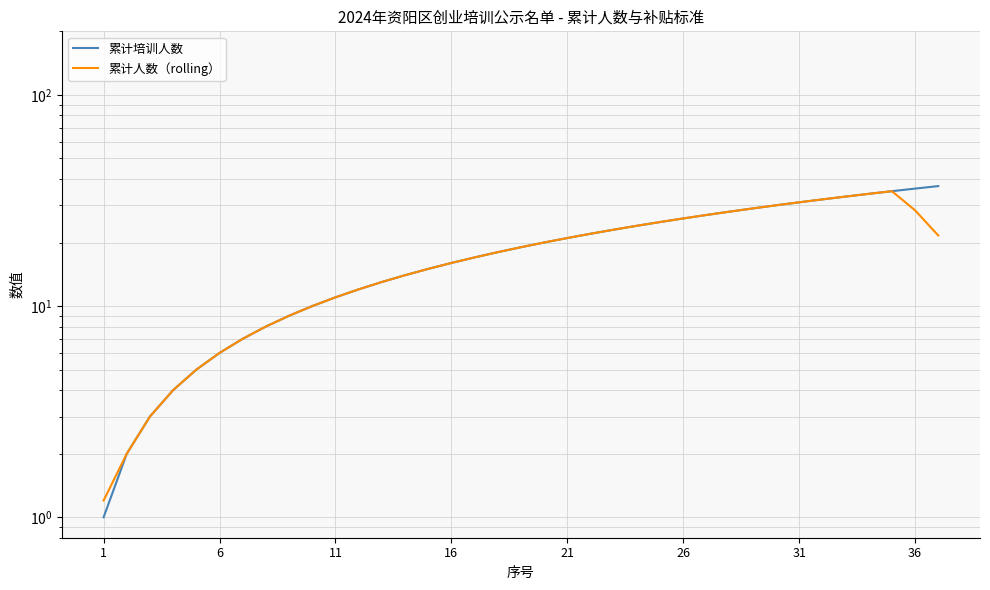

Is the value of 累计人数（rolling） at 27 greater than the value of 累计培训人数 at 17?

Yes